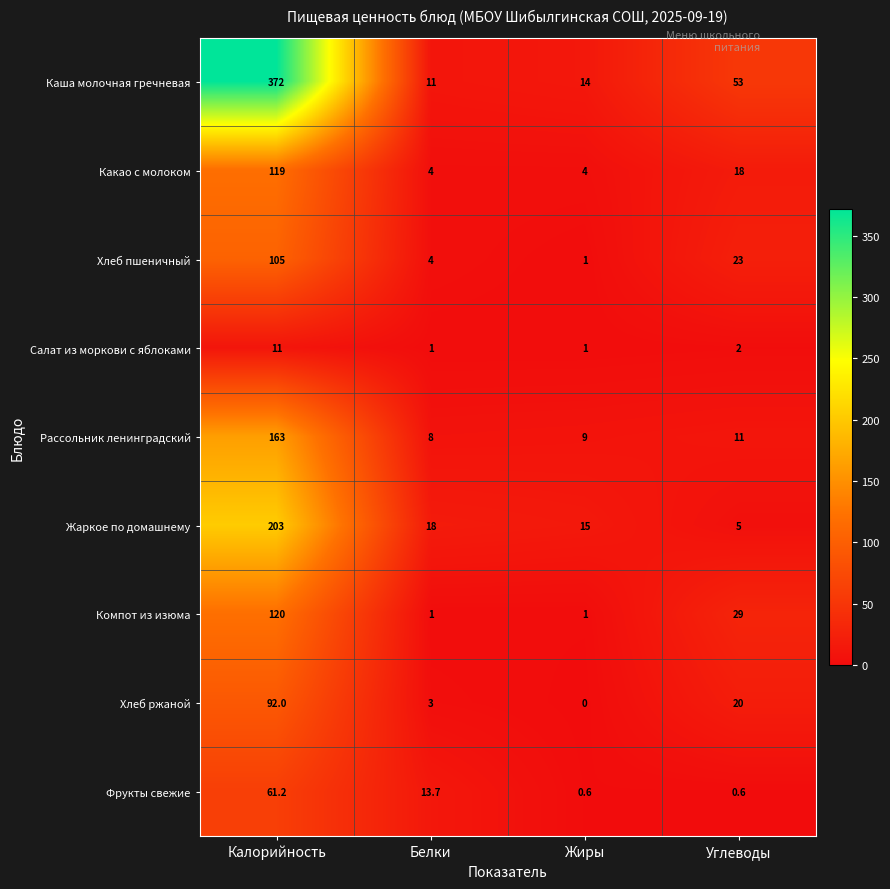

Which series has the largest total across all categories?

Каша молочная гречневая